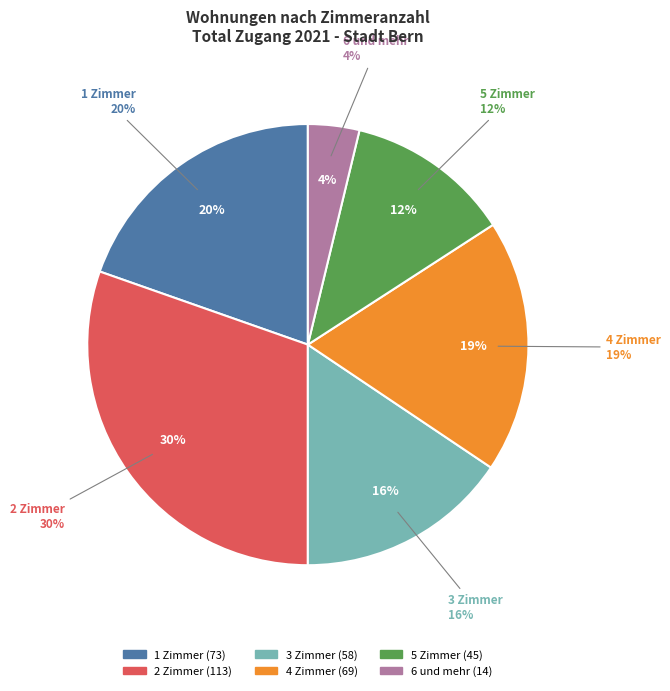

To the nearest percent, what is the combined percentage of 6 und mehr and 4 Zimmer?

22%